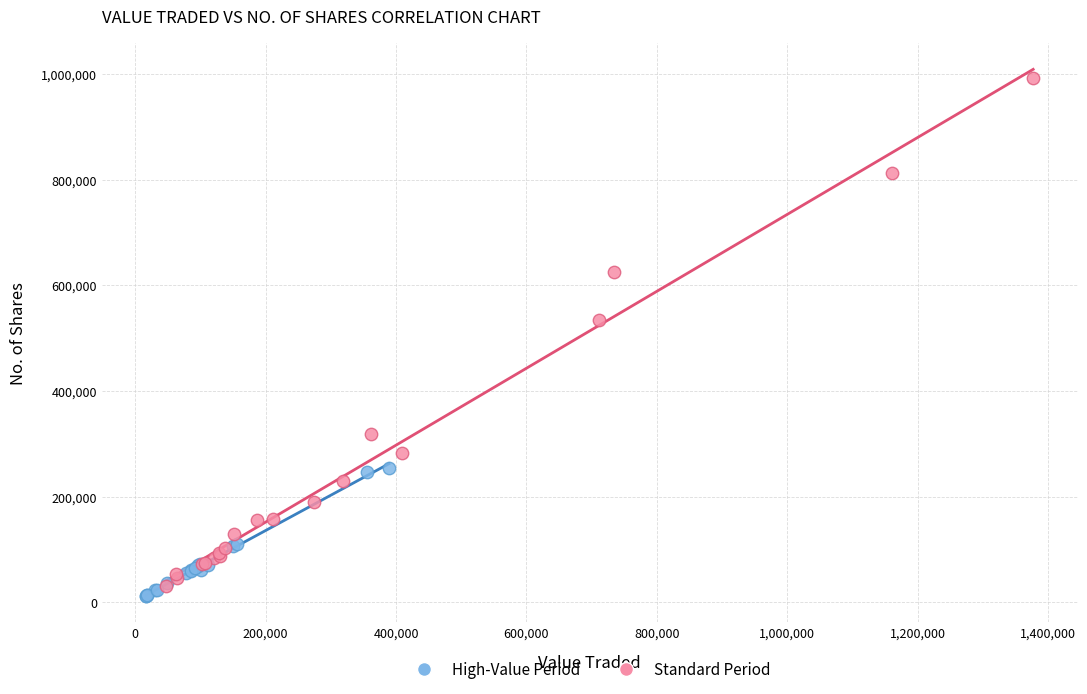

Which series has the widest spread of Y values?

Standard Period